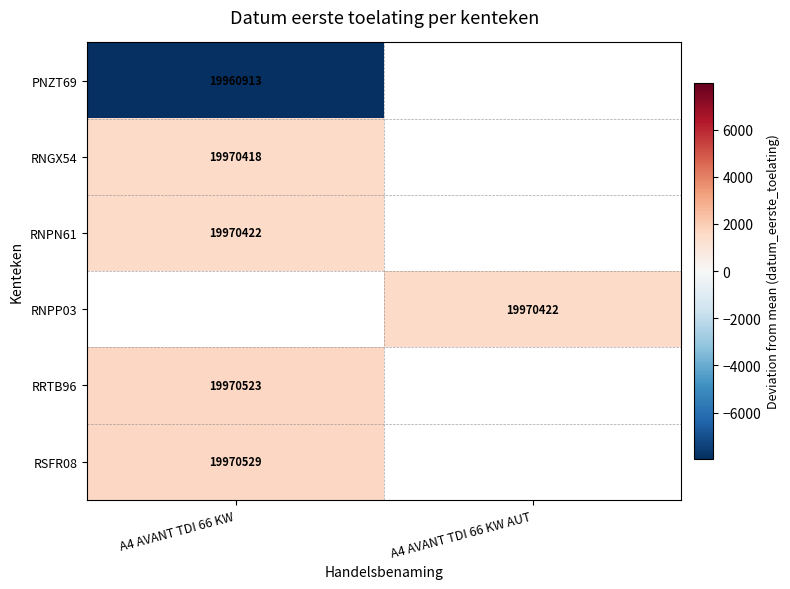

List the series in order of their overall mean, lowest first.

PNZT69, RNGX54, RNPN61, RNPP03, RRTB96, RSFR08